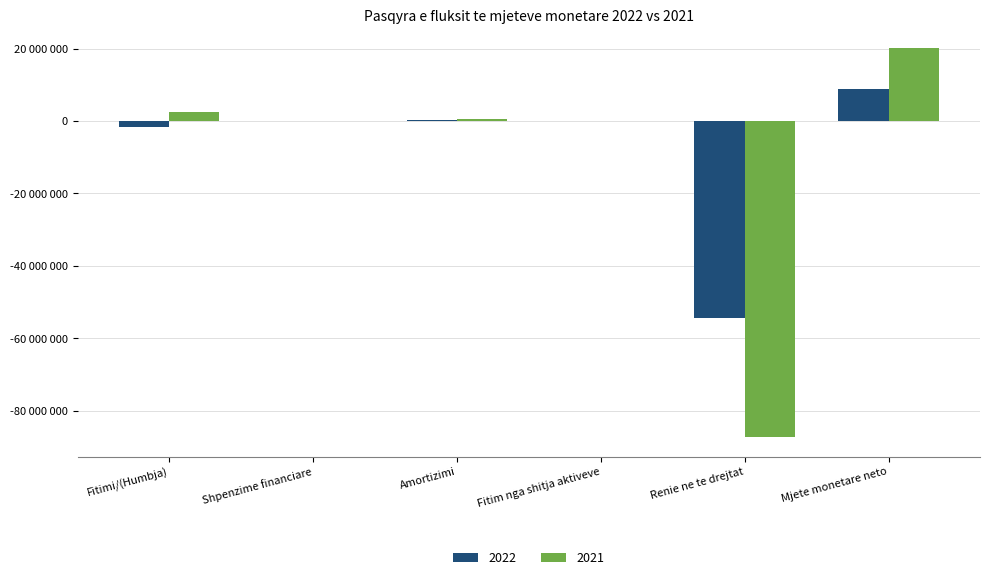

Is it true that 2022 equals 0 at Fitim nga shitja aktiveve?

True